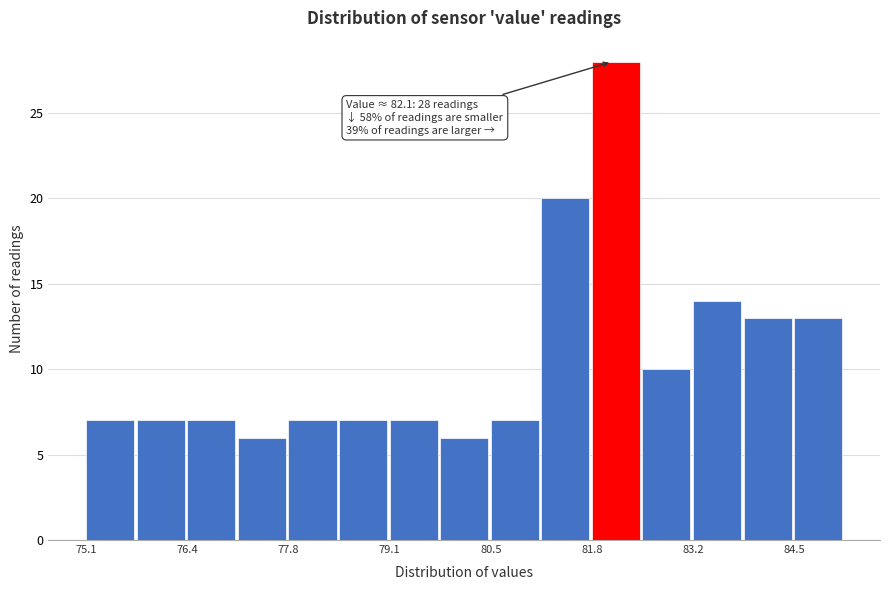

Read against the x-axis, roughly where is the centre of the tallest bar?

82.2